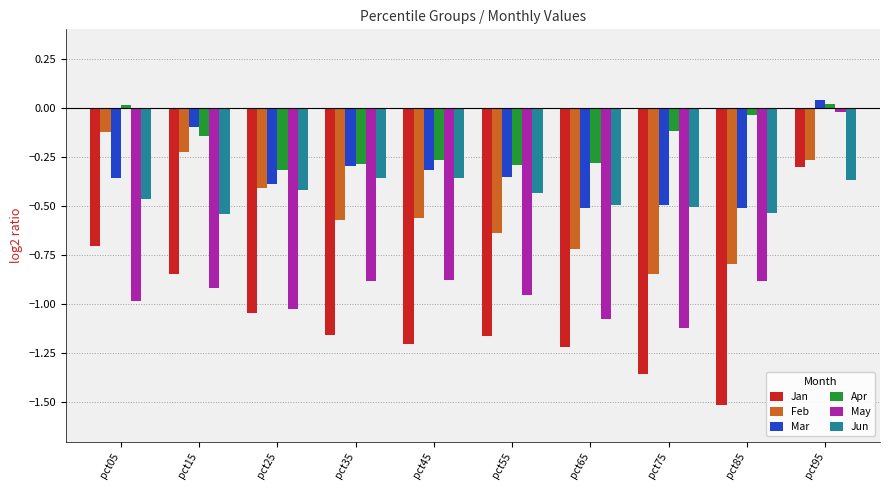

Which series has the widest spread of values?

Jan